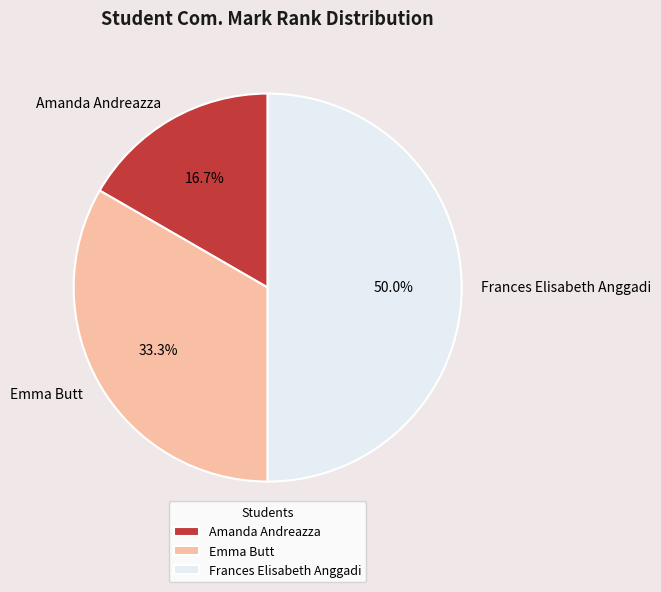

To the nearest percent, what portion does Amanda Andreazza represent?

17%